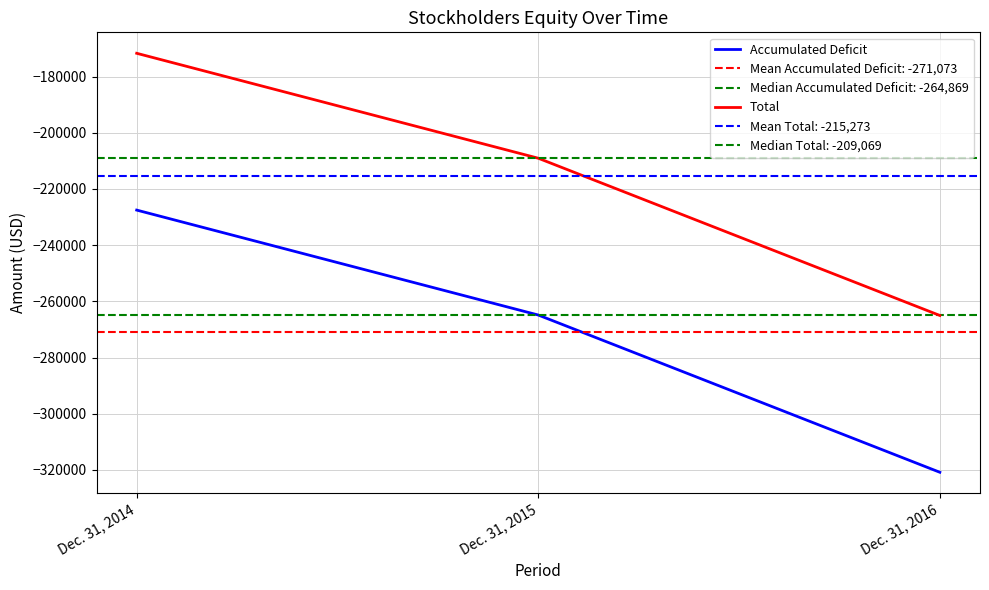

Which series has the widest spread of values?

Accumulated Deficit